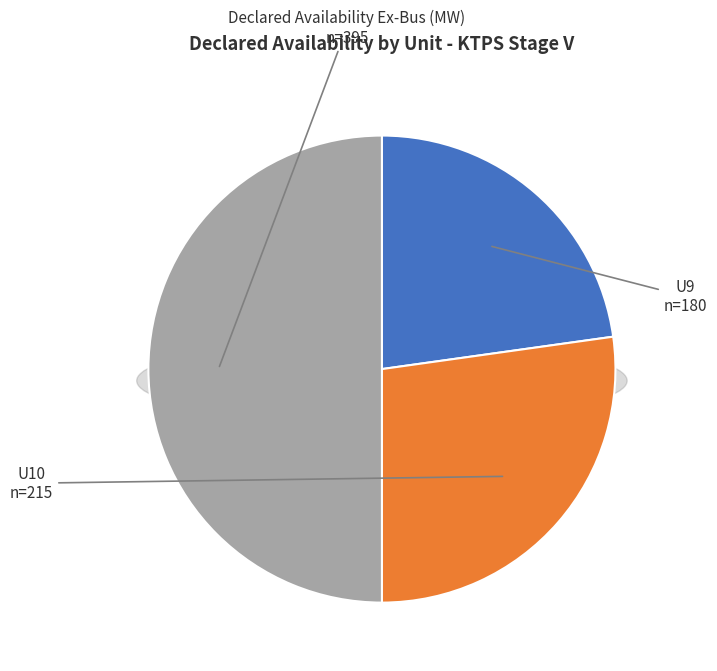

Count the number of slices in the pie.

3